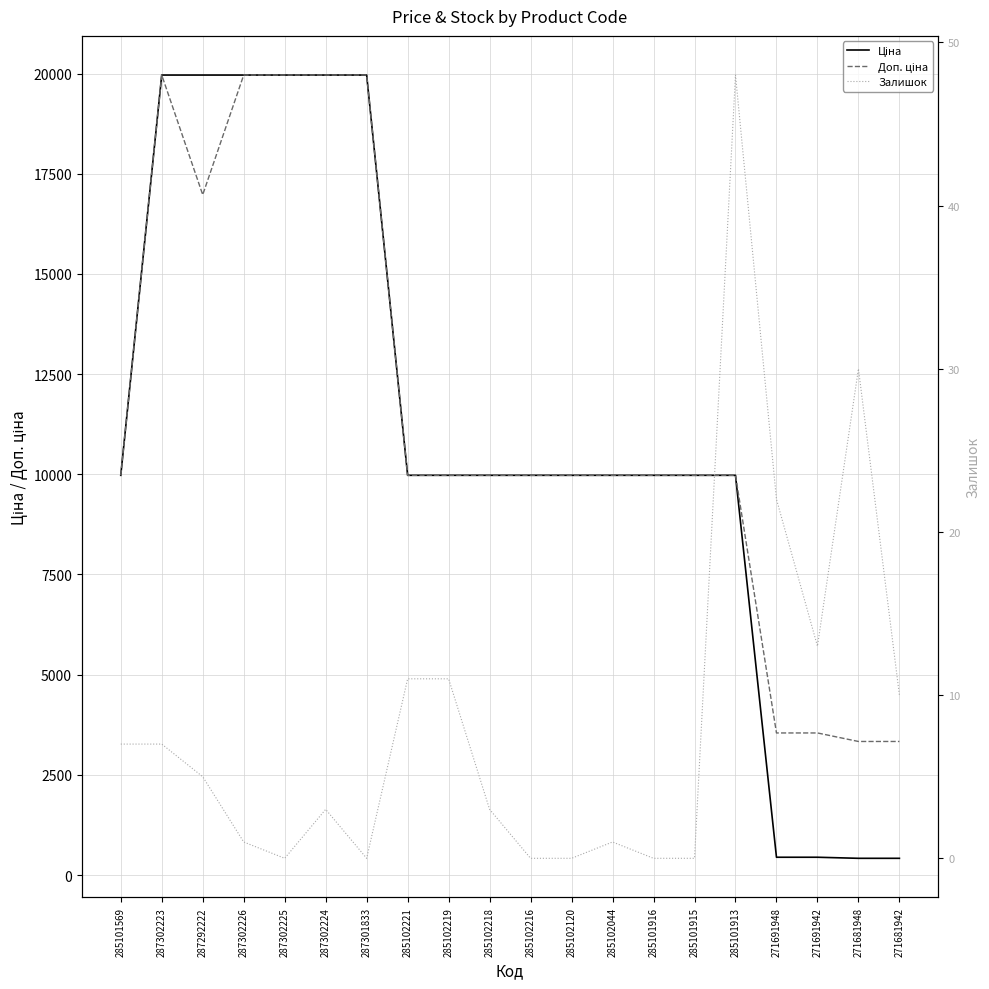

What is the sum of the Доп. ціна values at 285102218 and 271681942?

13307.5